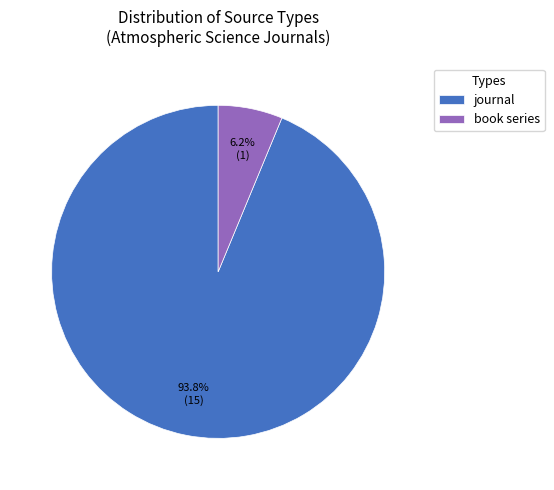

To the nearest percent, what is the combined percentage of book series and journal?

100%